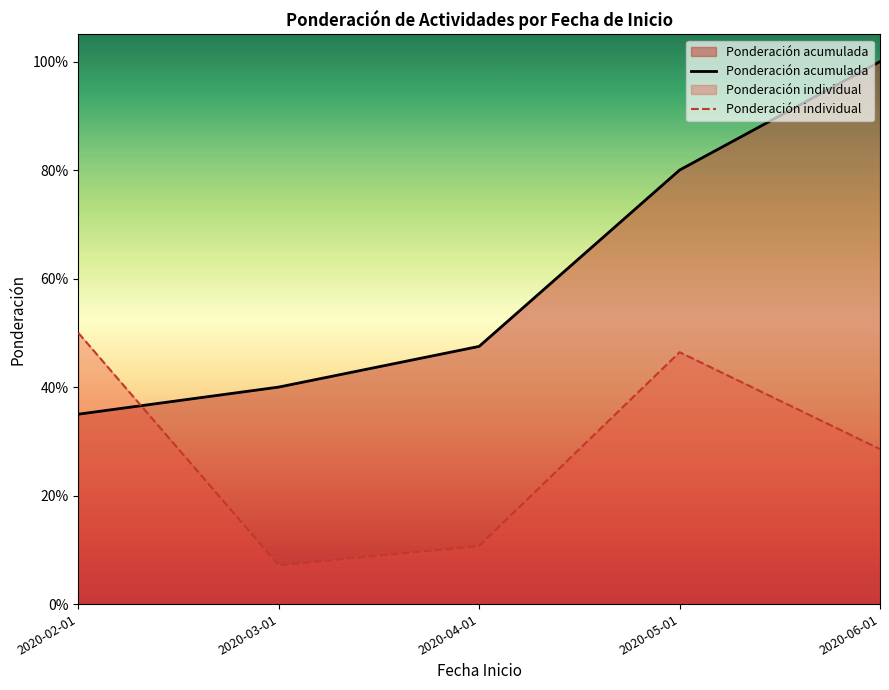

What is the label of the 1st point from the left?

2020-02-01